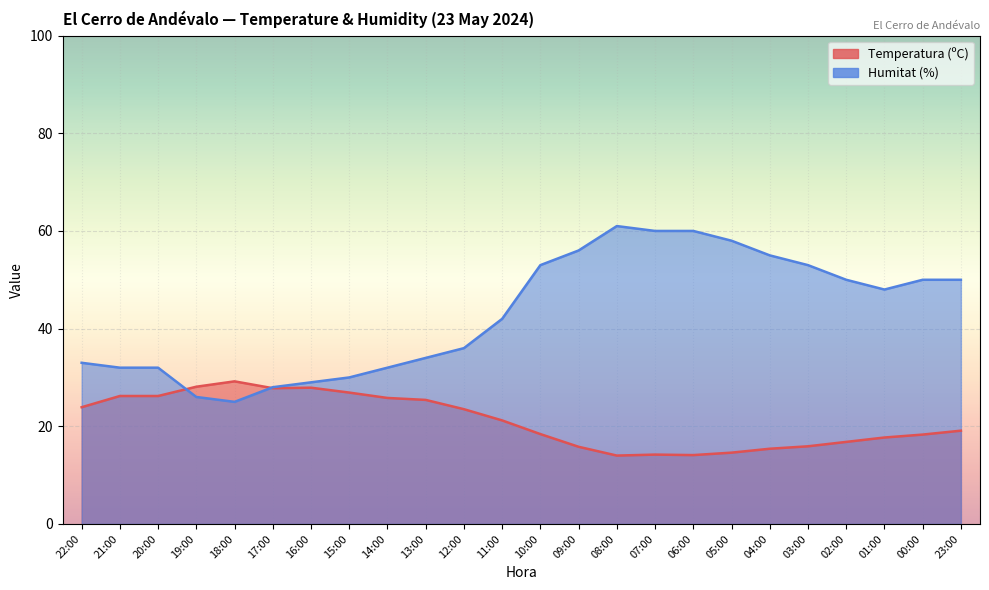

Between which two adjacent categories do Temperatura (ºC) and Humitat (%) first intersect?

20:00 and 19:00